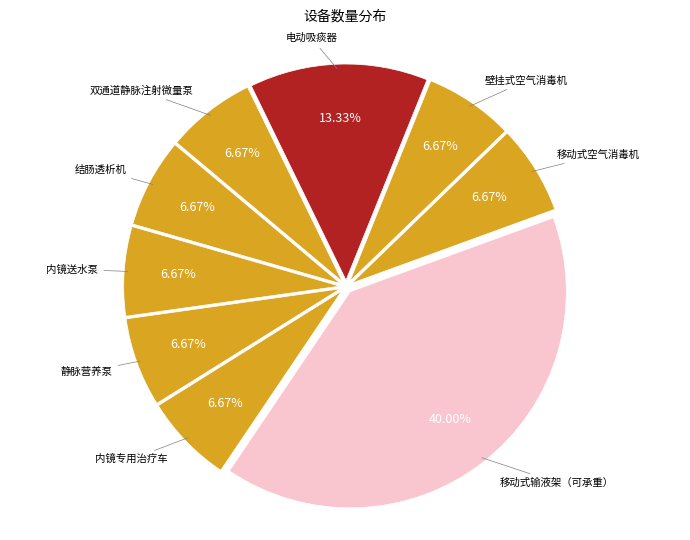

What portion of the pie excludes 双通道静脉注射微量泵?

93.3%